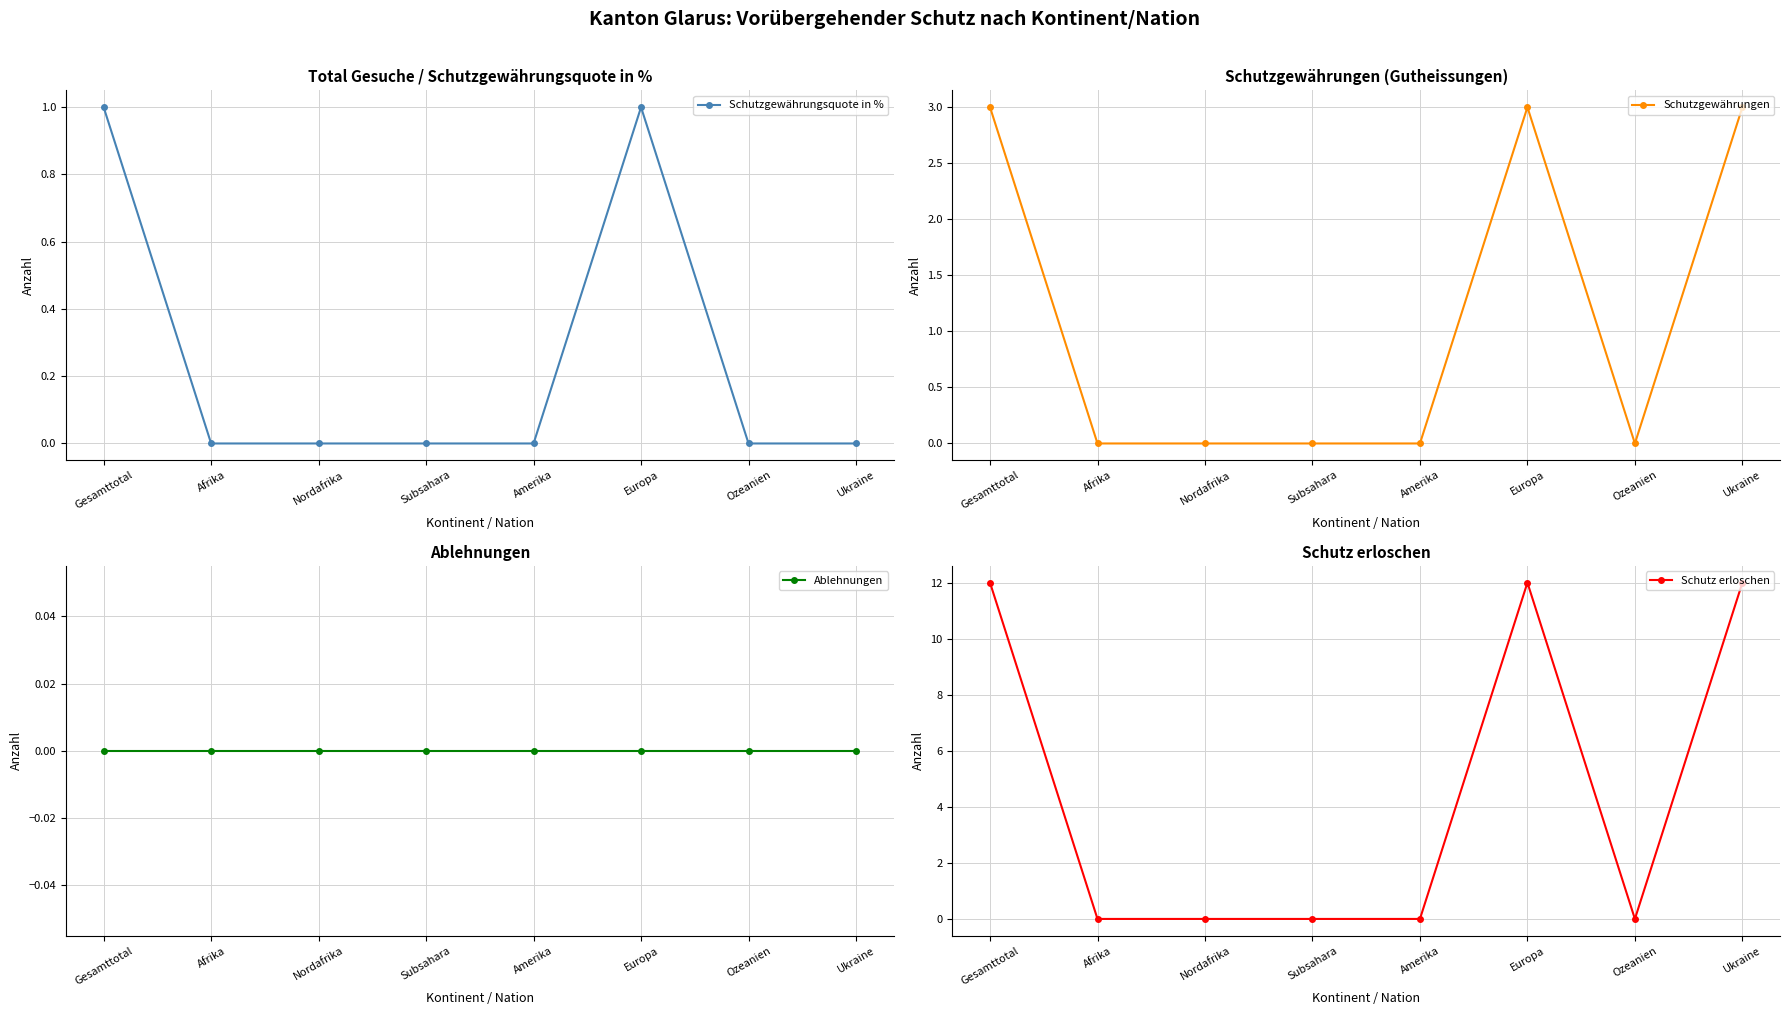

True or false: Schutzgewährungsquote in % and Schutzgewährungen intersect in this chart.

False